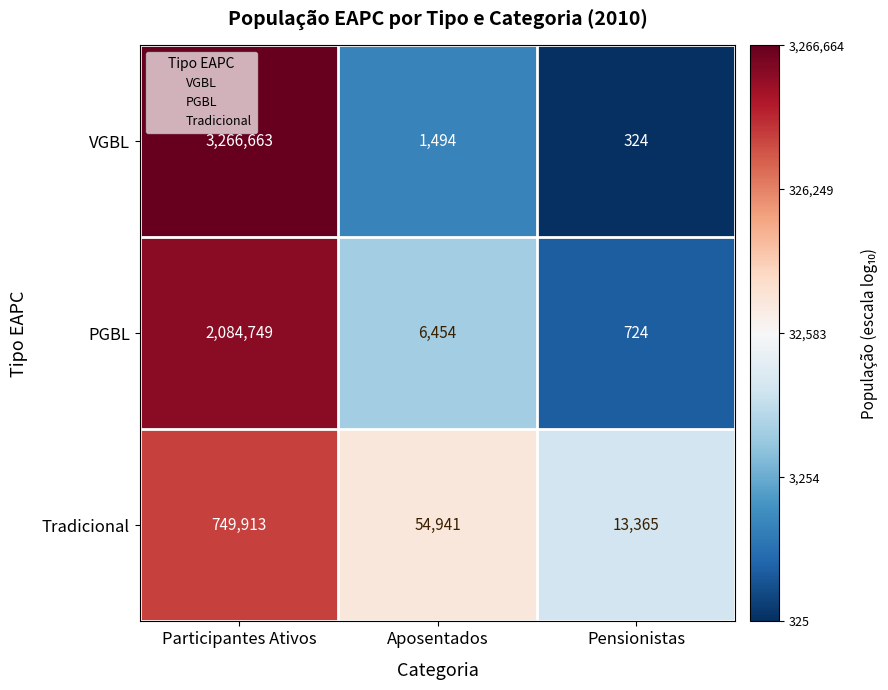

What is the average value of the VGBL series?

1089494